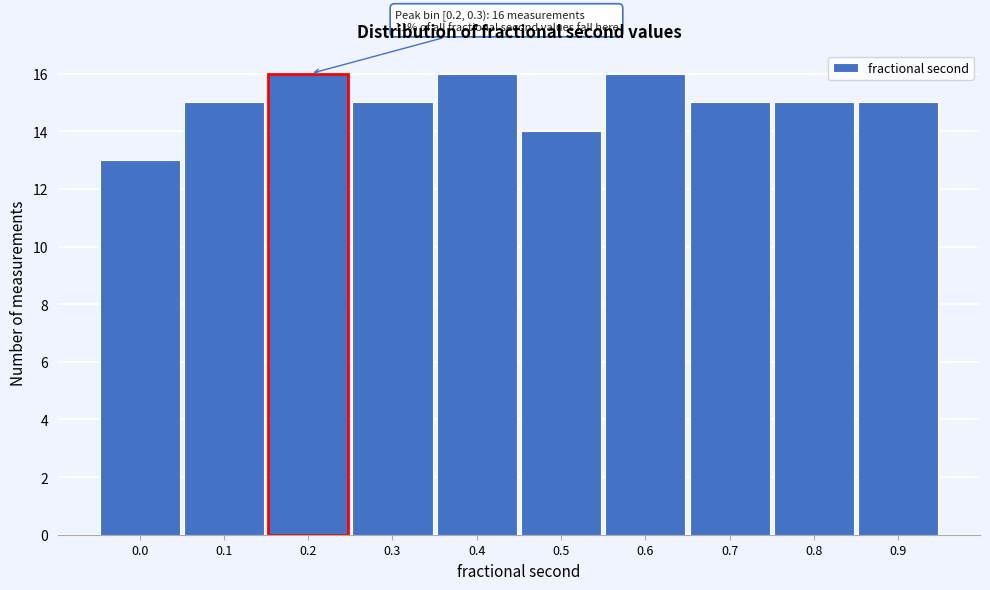

Reading right to left, what are all the values shown in this chart?

15	15	15	16	14	16	15	16	15	13